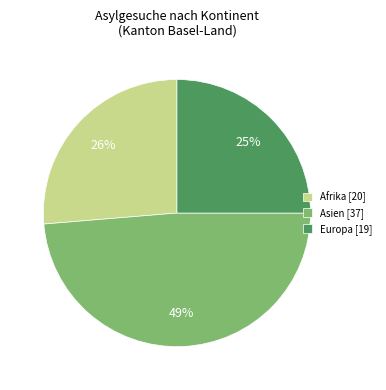

Rank the categories by value from lowest to highest.

Europa [19], Afrika [20], Asien [37]